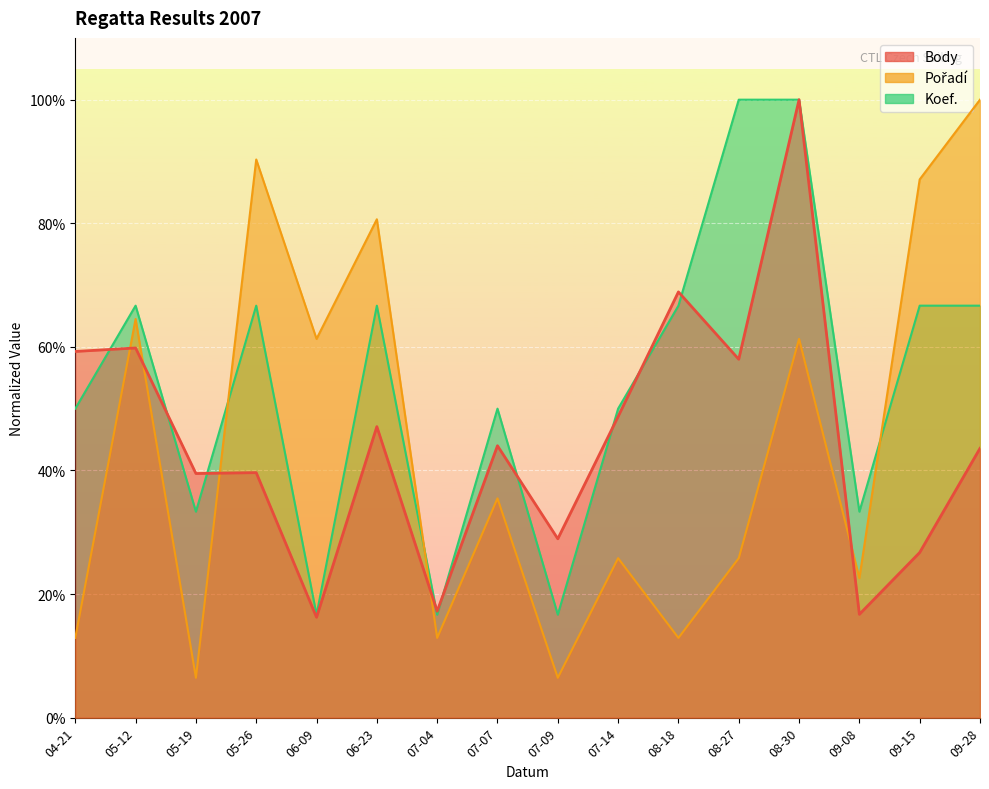

What is the difference between the second highest and minimum values in the Pořadí series?

83.9